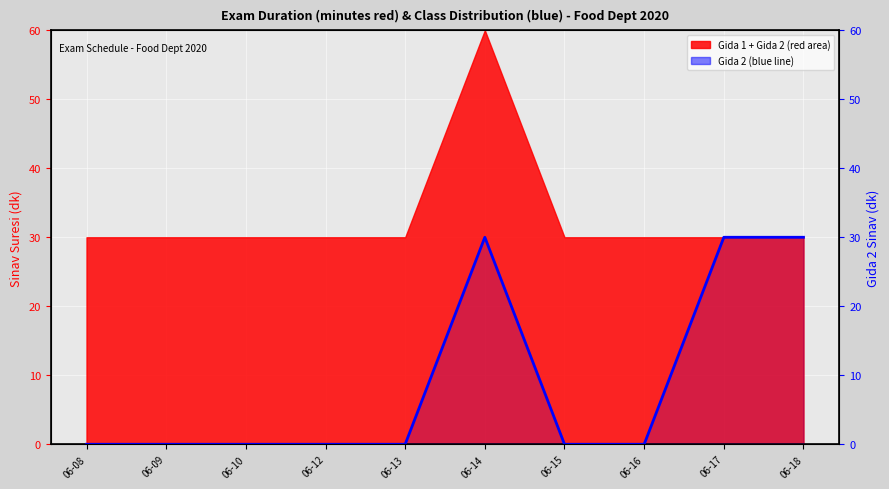

True or false: there are more than 0 points higher than both neighbors.

True